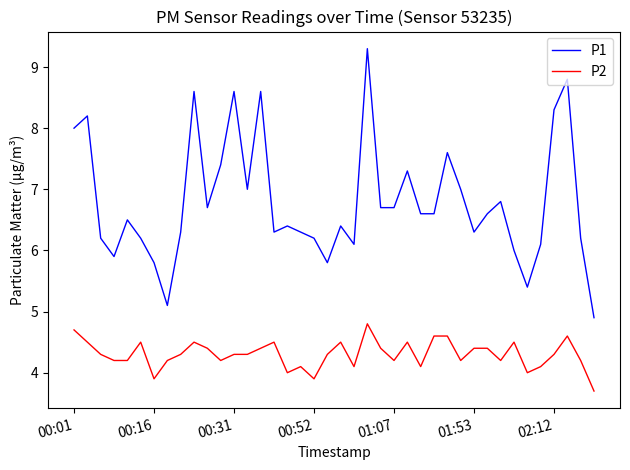

Which series has the widest spread of values?

P1